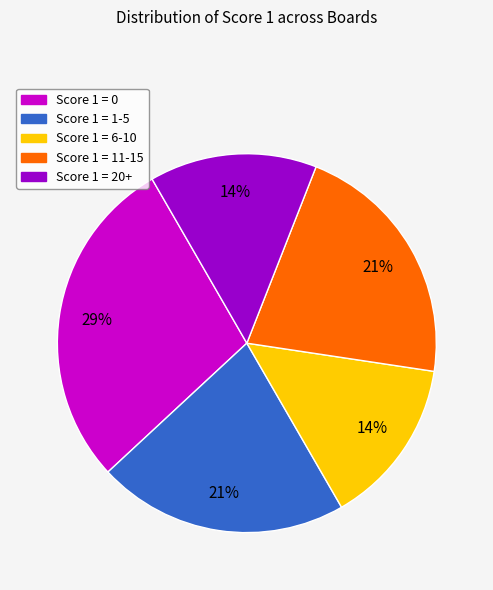

Is there any slice that represents more than half of the pie?

No